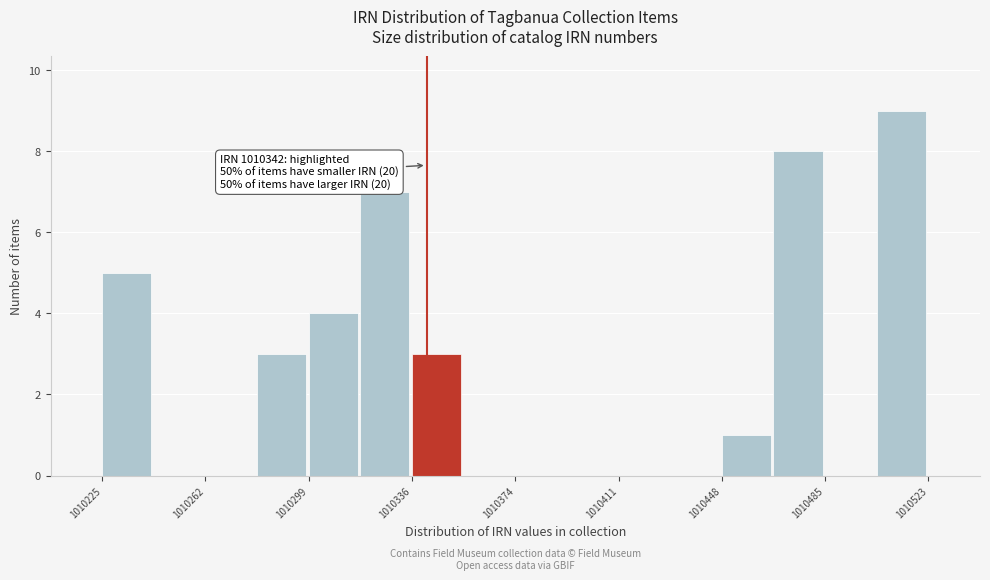

Around what value on the x-axis is the tallest bar? Give the approximate position of its centre, as read against the axis.

1010515